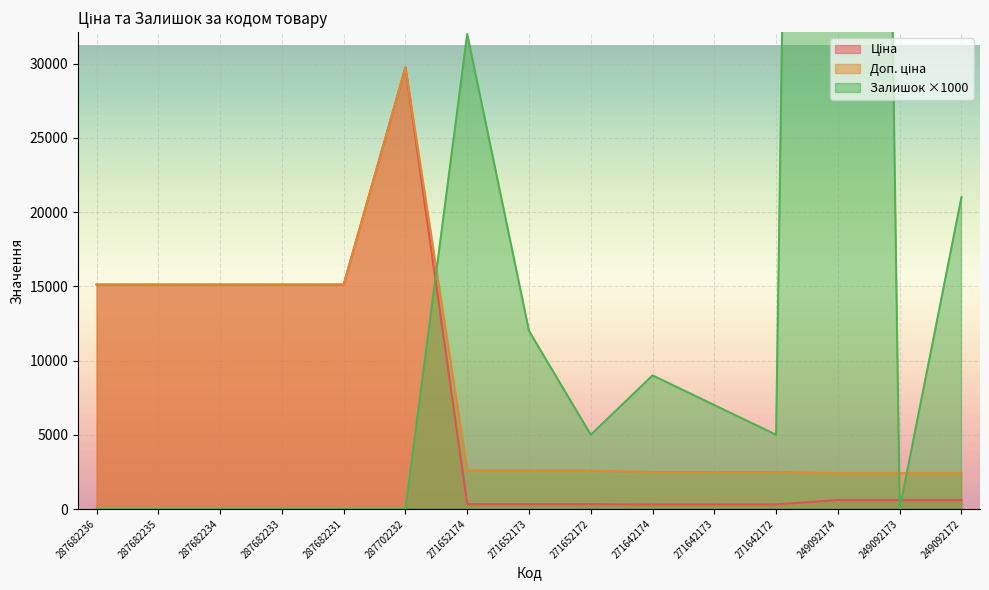

At which label does Залишок first exceed 5000?

271652174